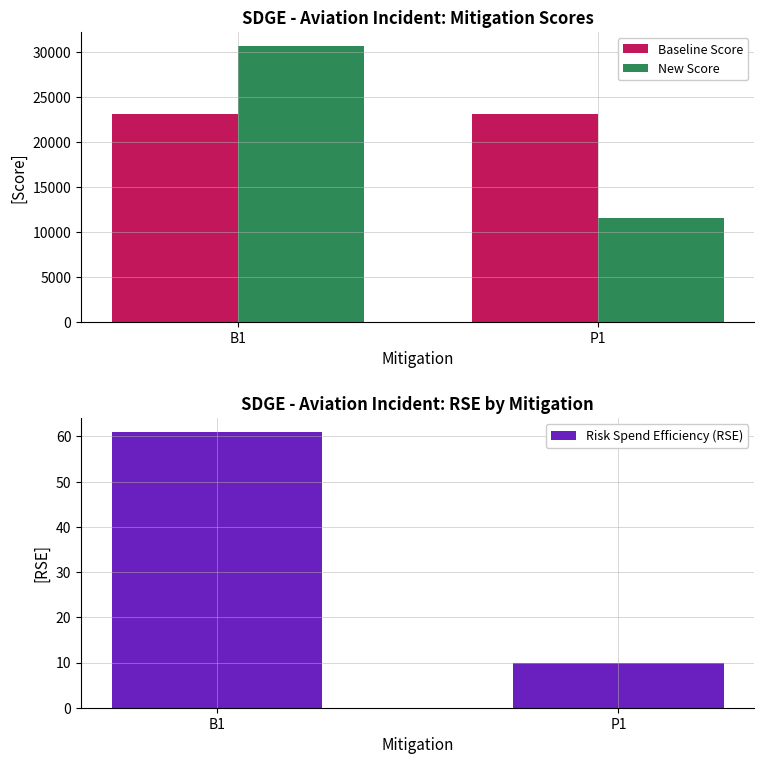

The New Score series shows 30733.5 at B1. True or false?

True